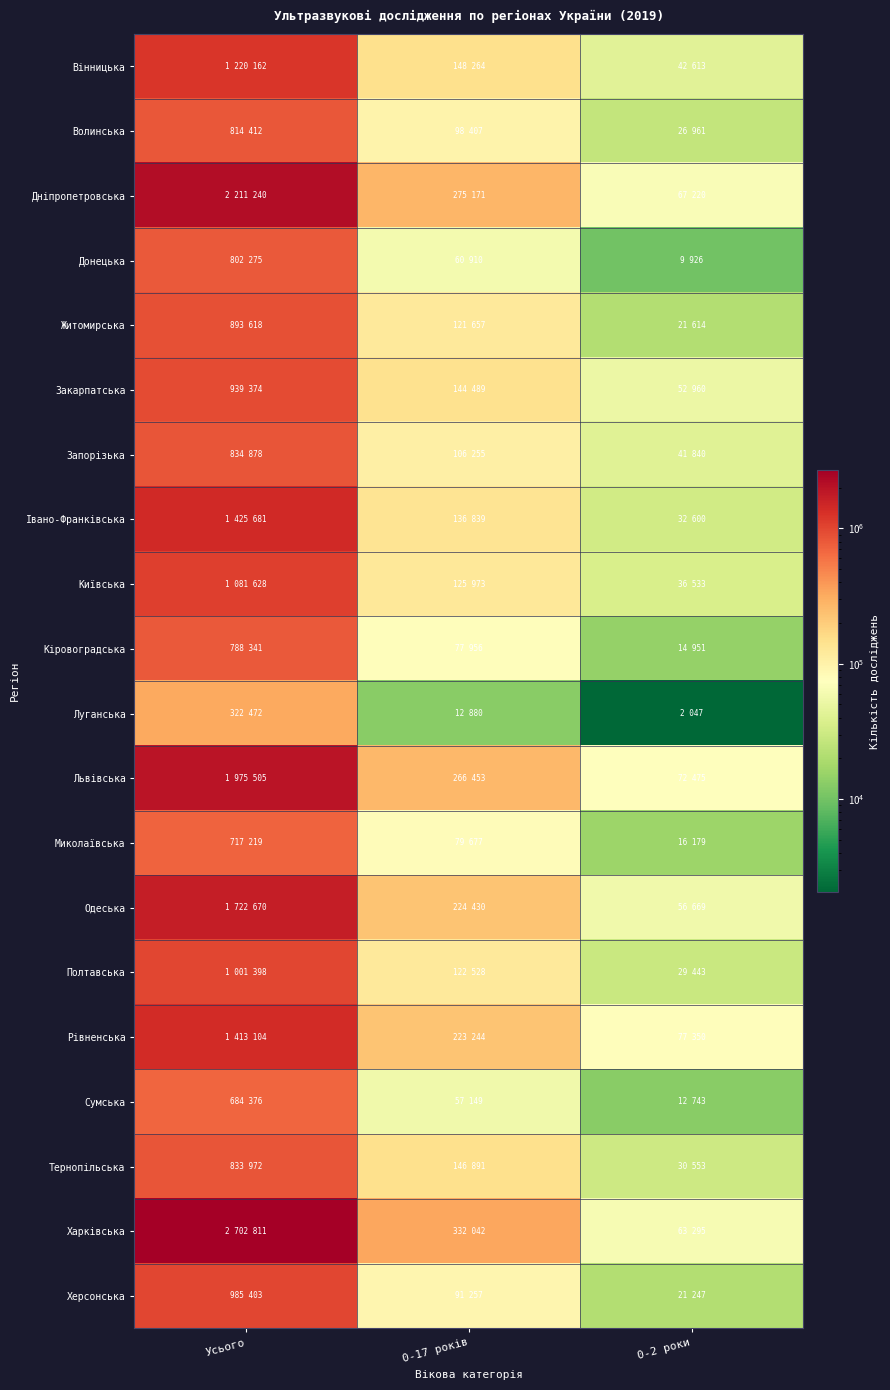

At how many categories does at least one series exceed 2420190?

1